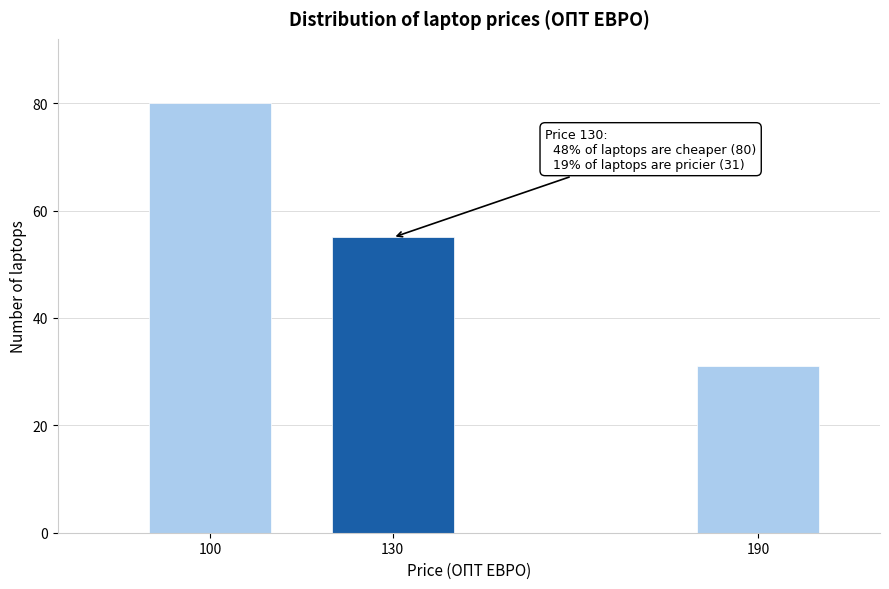

Reading left to right, what are all the values shown in this chart?

100=80	130=55	190=31